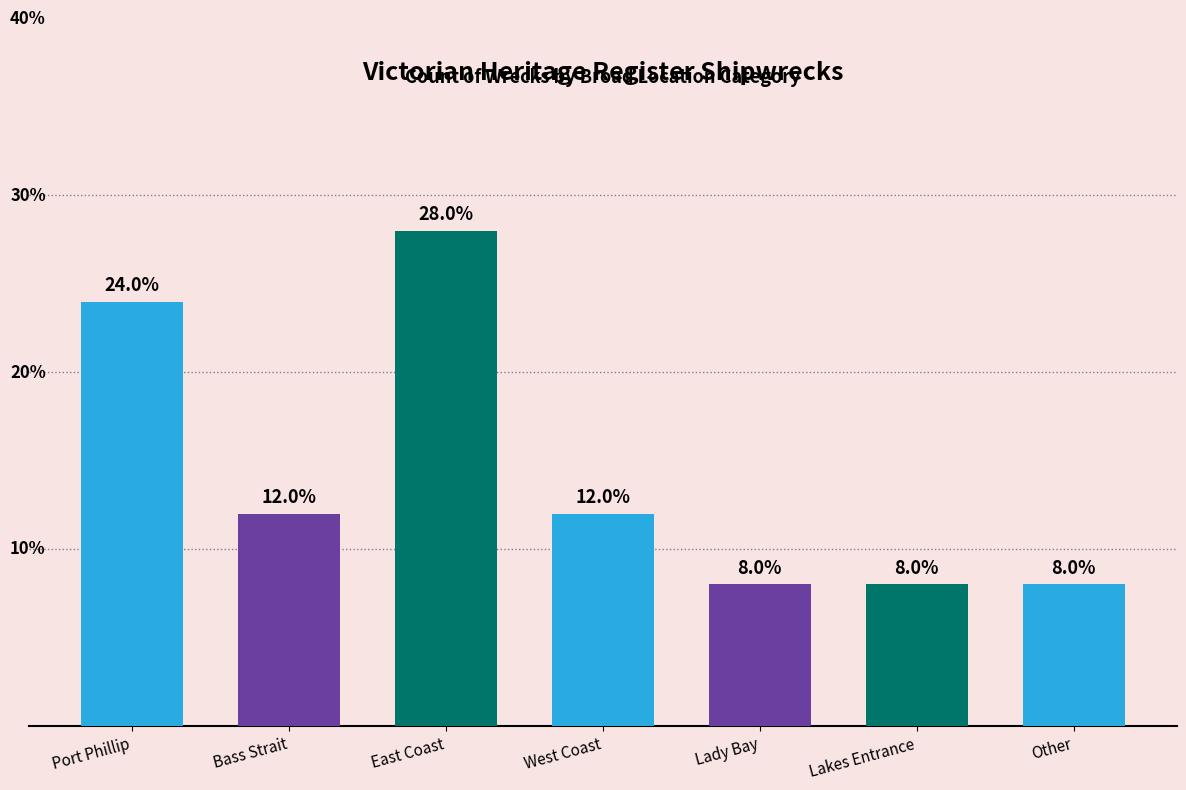

Where does the data first go above 12?

Port Phillip